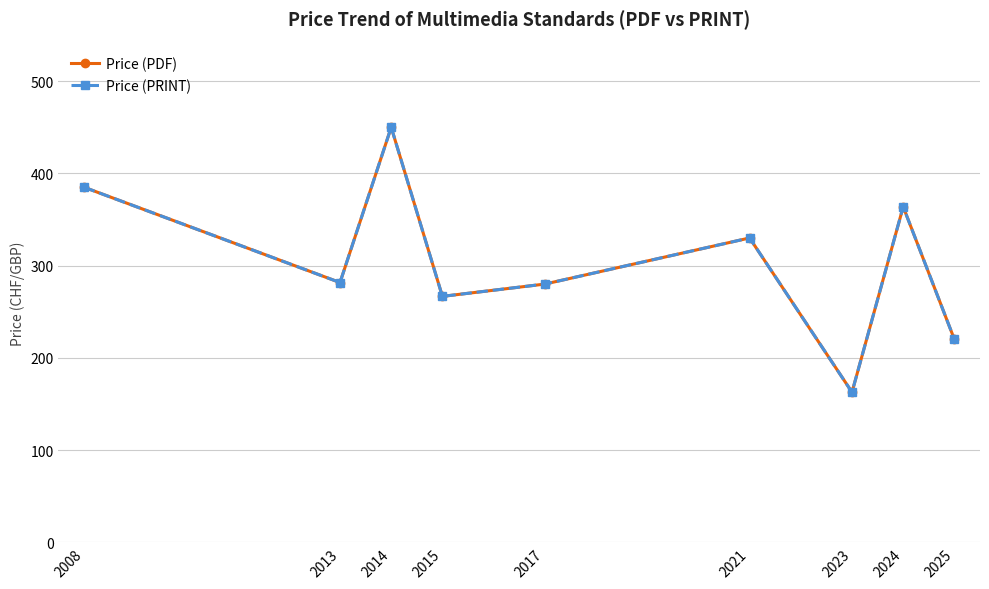

What is the smallest value displayed?

162.8